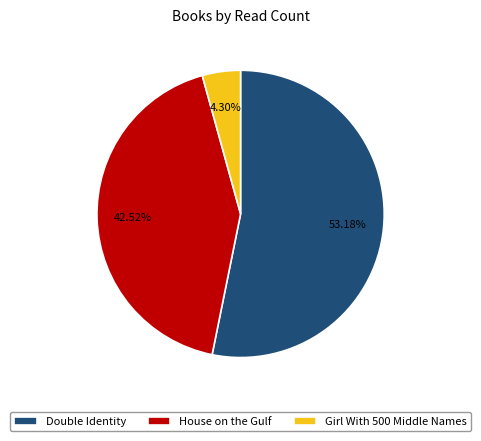

What is the largest slice in the pie chart?

Double Identity